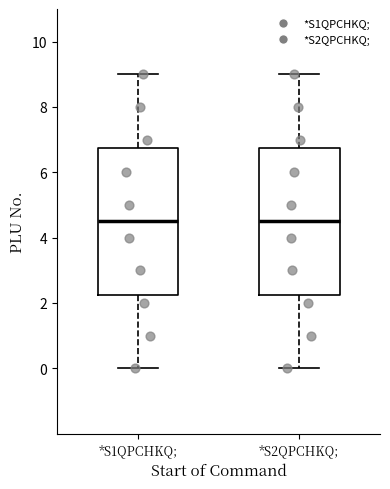

Where does the median line of the box for *S1QPCHKQ; sit on the y-axis? The values are not printed on the chart, so give them approximately, as read against the axis.

4.6